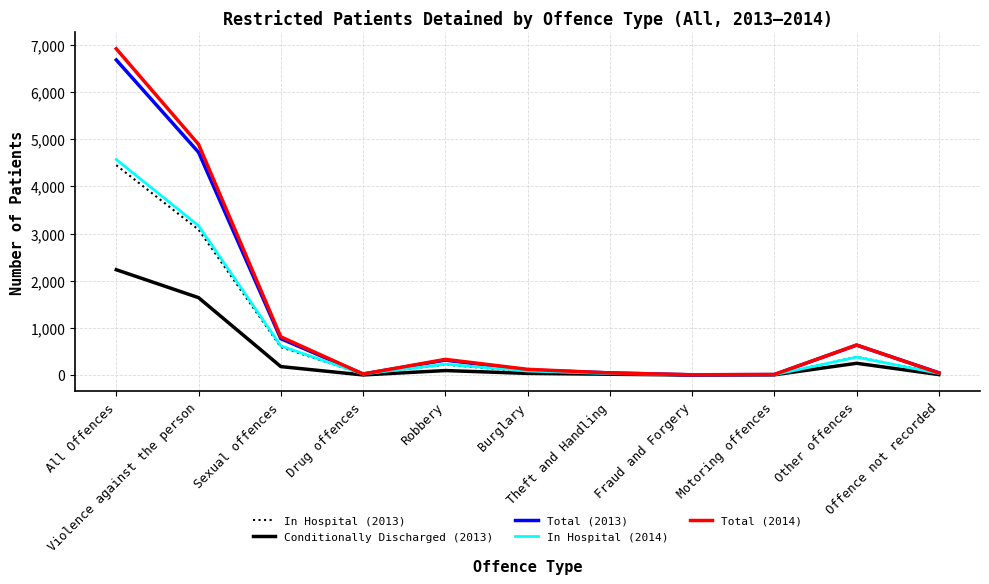

Between Sexual offences and Burglary, which series saw the biggest shift?

Total (2014)